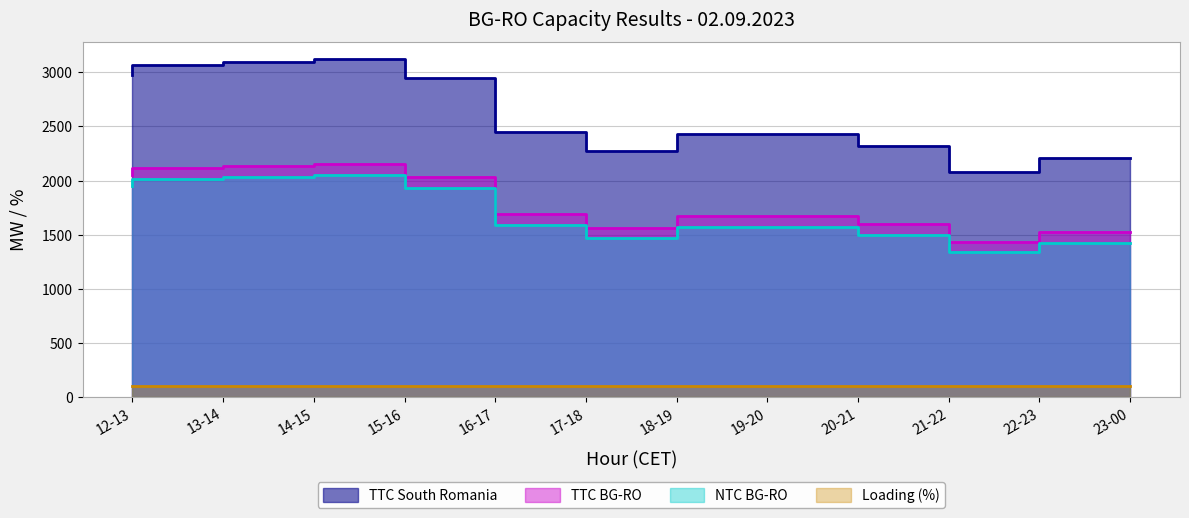

What is the difference between the second highest and second lowest values in the TTC South Romania series?

882